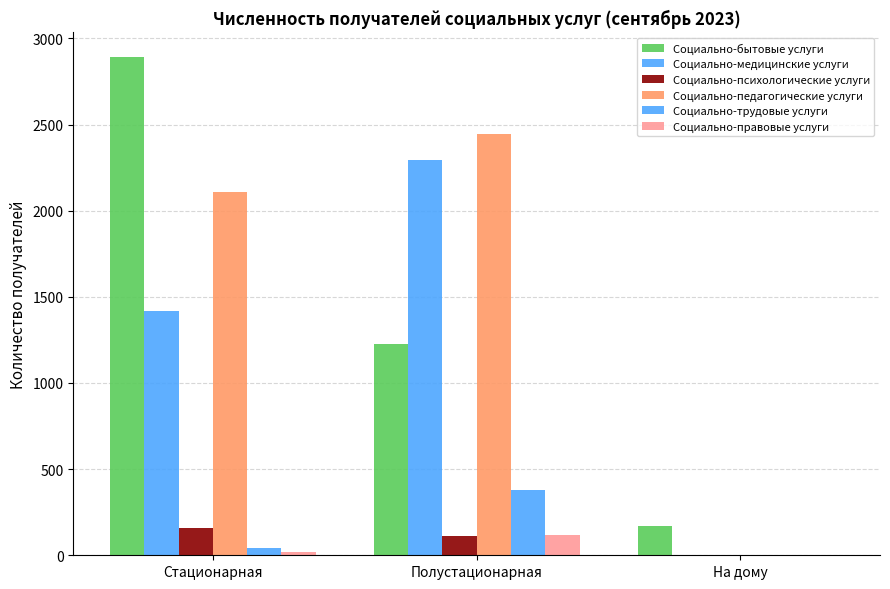

Count the number of categories in the chart.

3